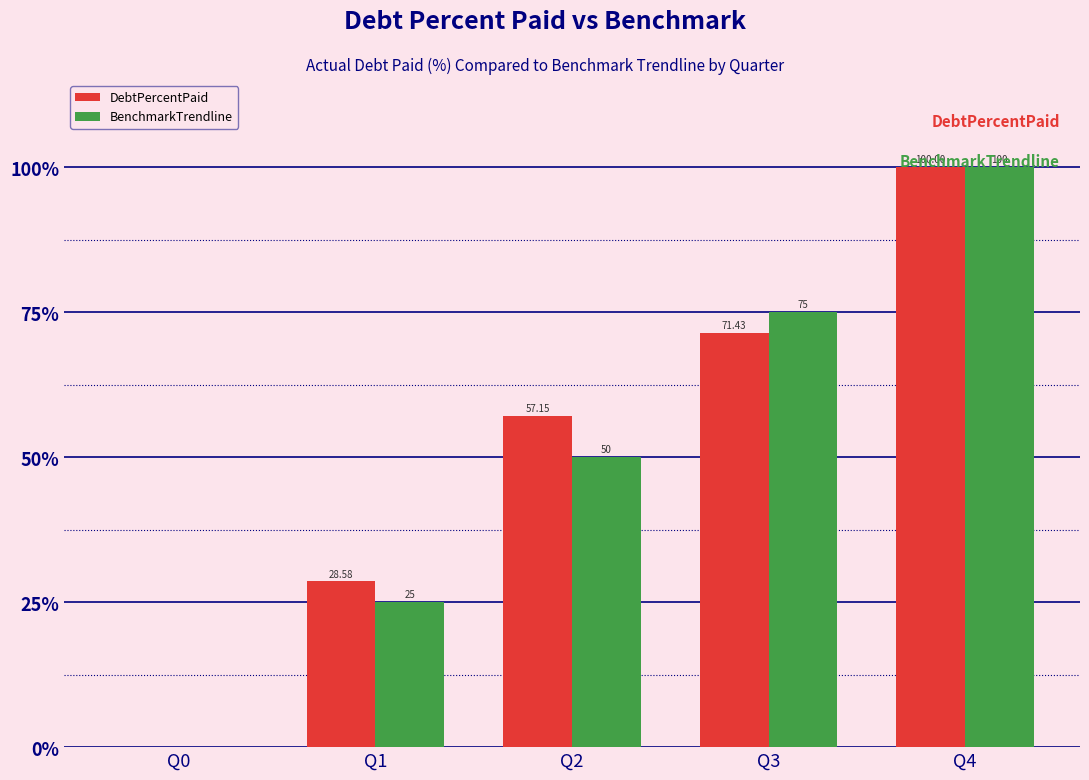

What are all the series names shown in the legend?

DebtPercentPaid, BenchmarkTrendline